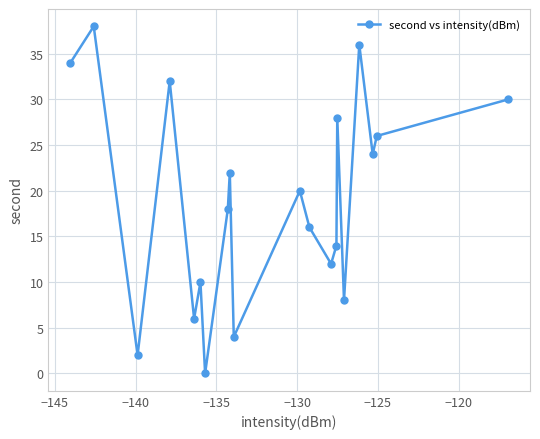

What is the sum of all values?

380